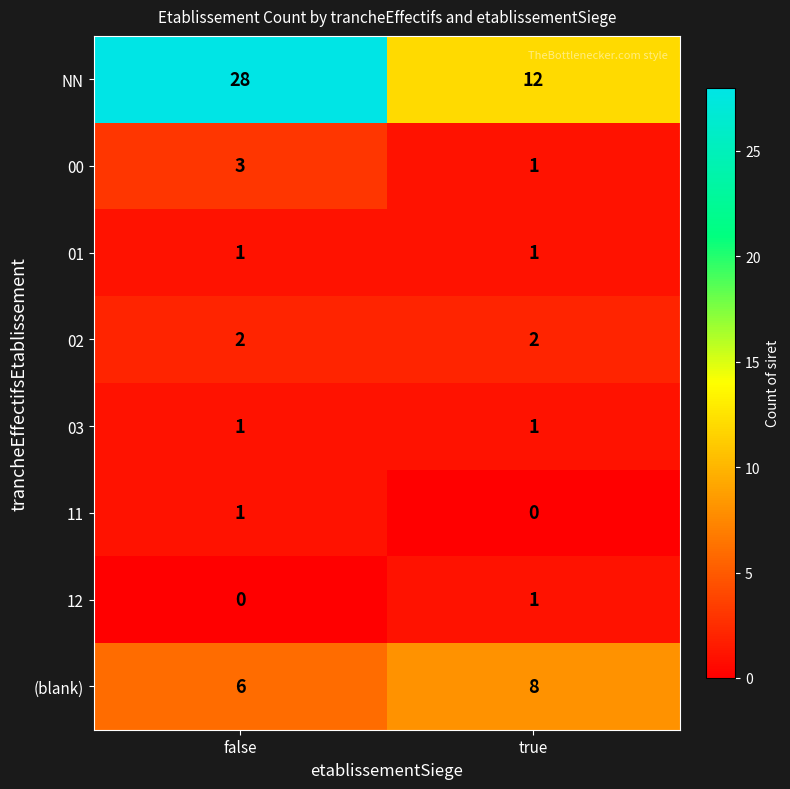

At which category is the sum across all series the highest?

false